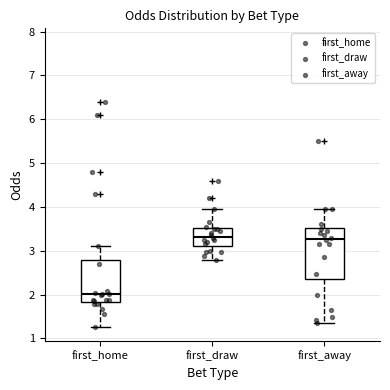

Which box's median line is the lowest?

first_home